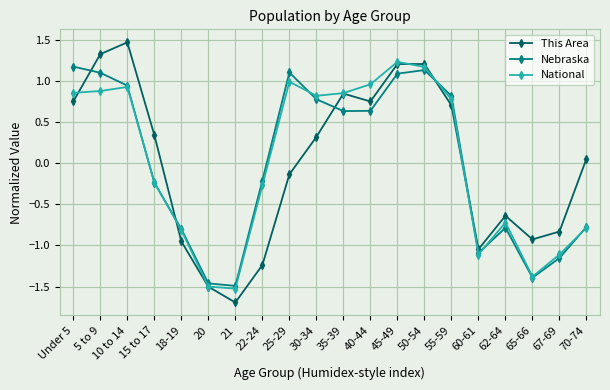

What is the greatest value displayed?

1.5